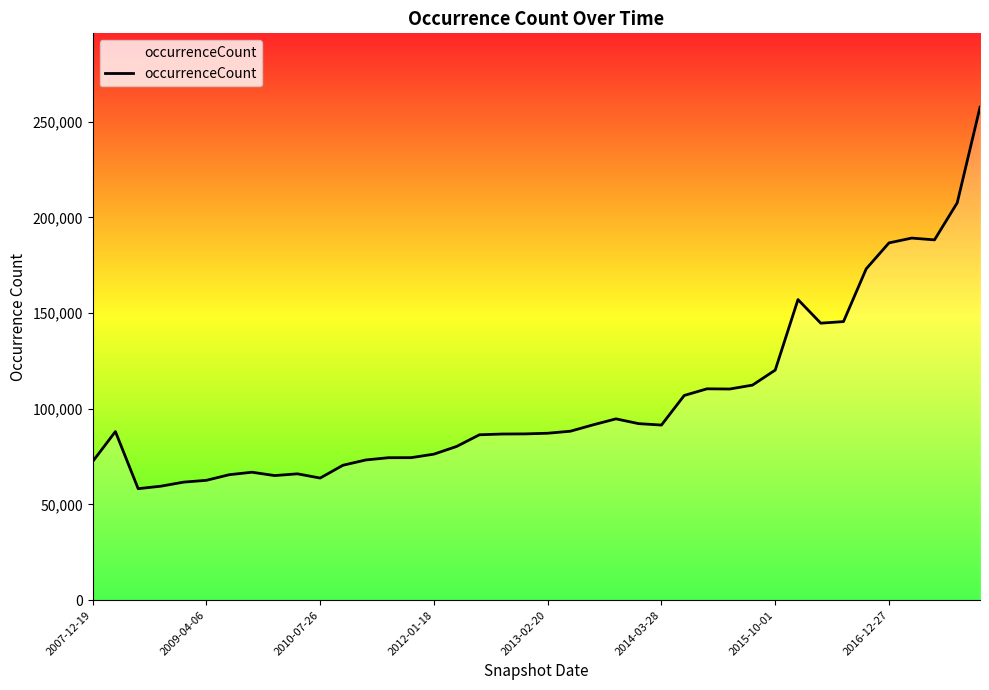

What is the difference between the maximum and minimum values?

199309